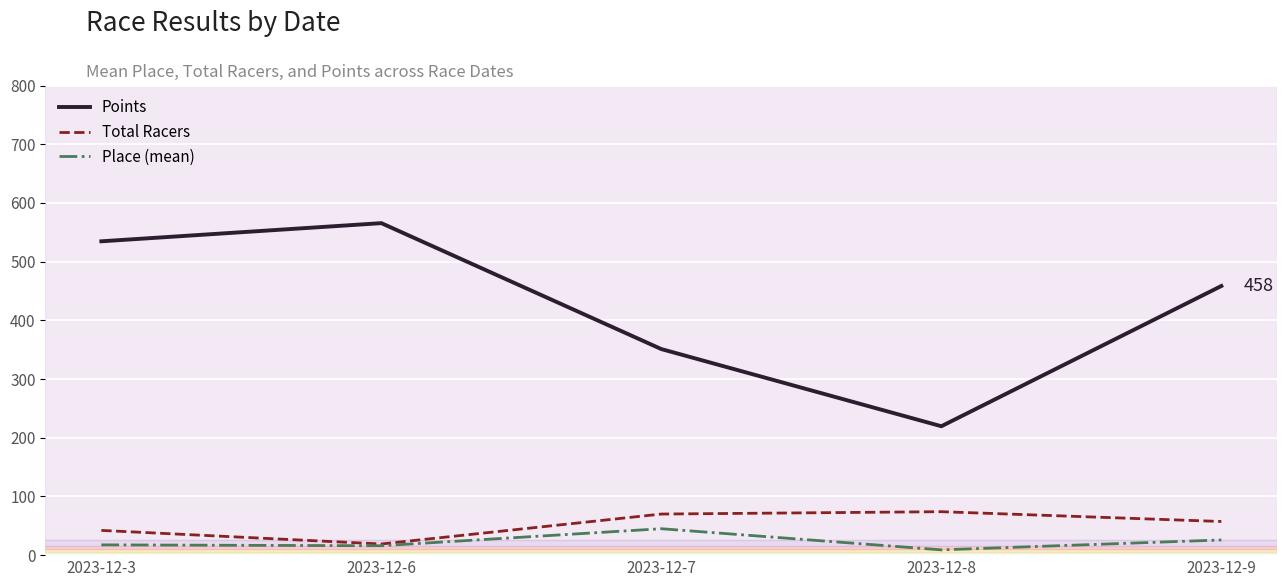

Which category has the lowest value in the Total Racers series?

2023-12-6